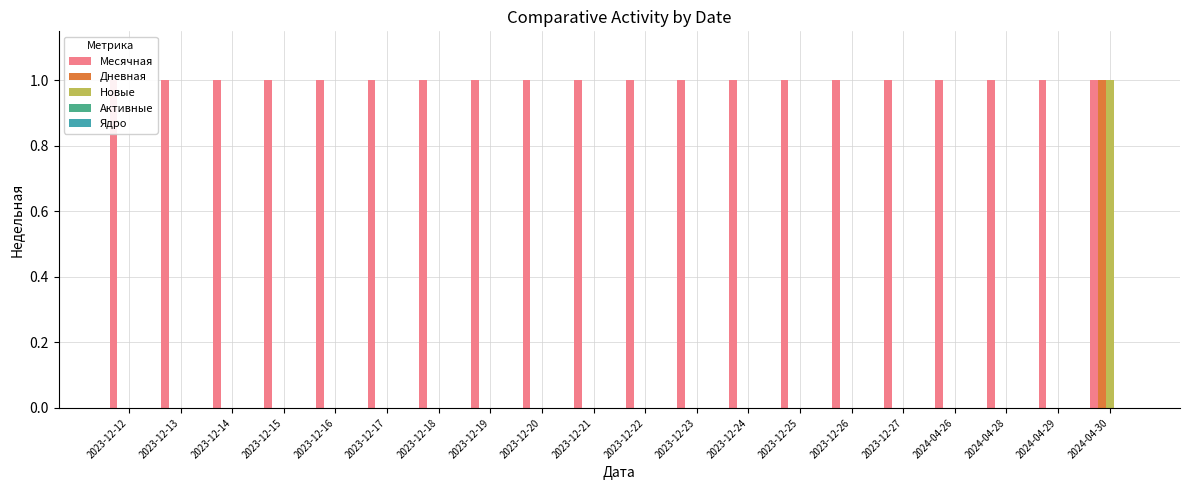

How many bars are there in each group?

5